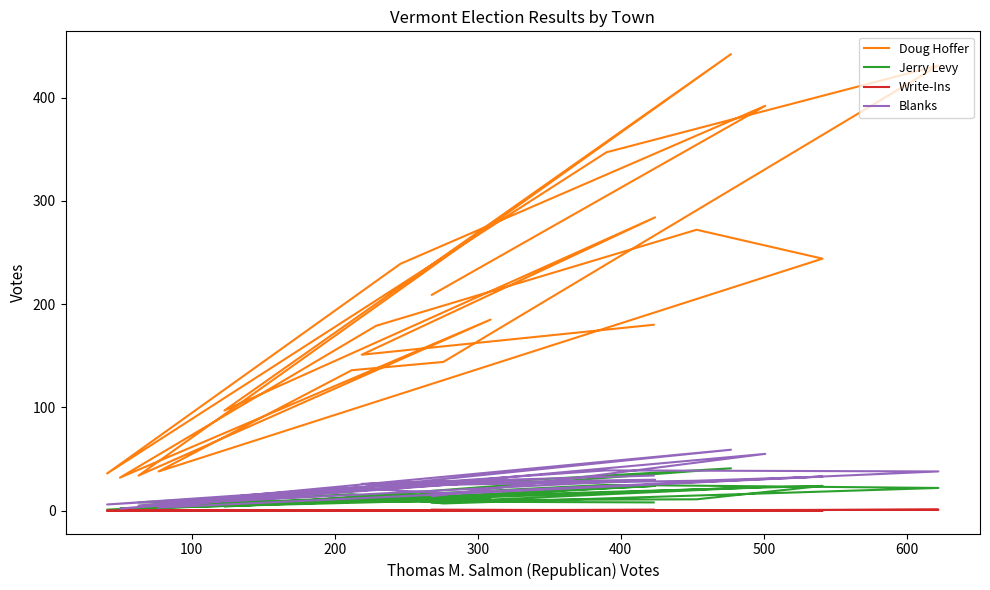

What is the maximum value shown in the chart?

442